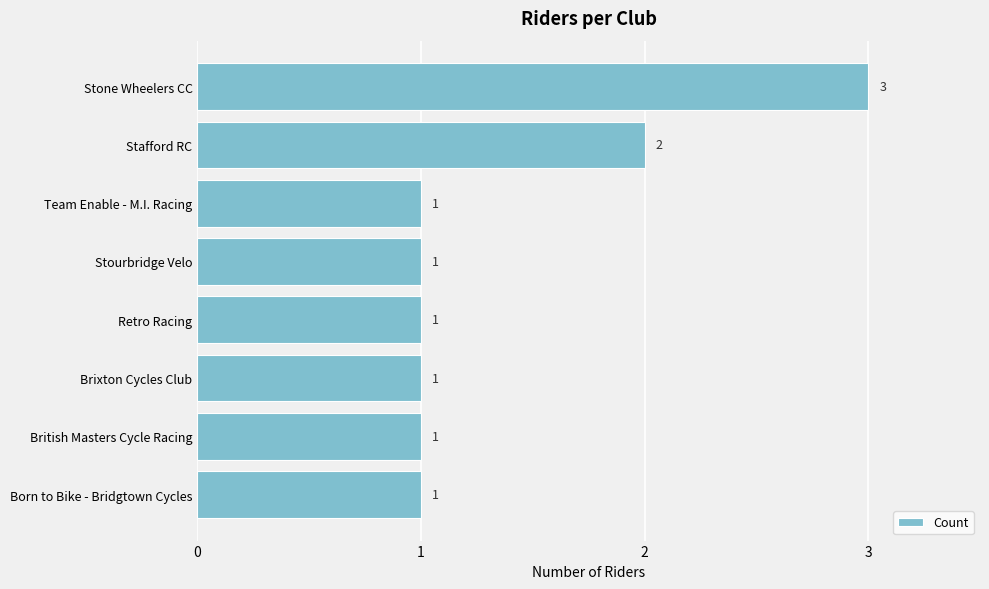

How many bars are there in total?

8